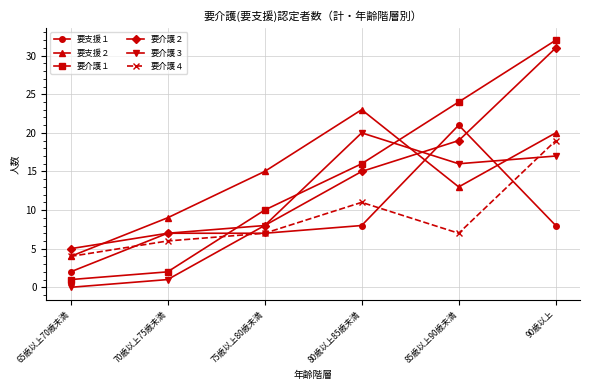

Reading left to right, what are all the values shown in this chart?

要支援１: 2	7	7	8	21	8
要支援２: 4	9	15	23	13	20
要介護１: 1	2	10	16	24	32
要介護２: 5	7	8	15	19	31
要介護３: 0	1	8	20	16	17
要介護４: 4	6	7	11	7	19